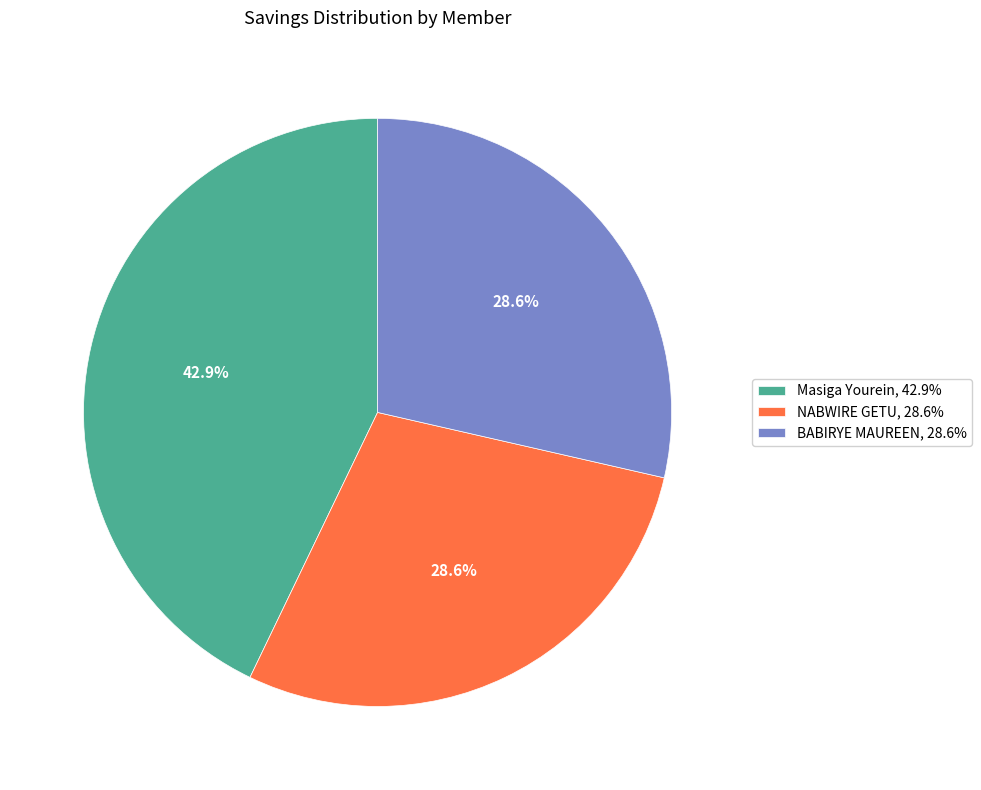

Combined, do NABWIRE GETU, 28.6% and Masiga Yourein, 42.9% account for over 50%?

Yes